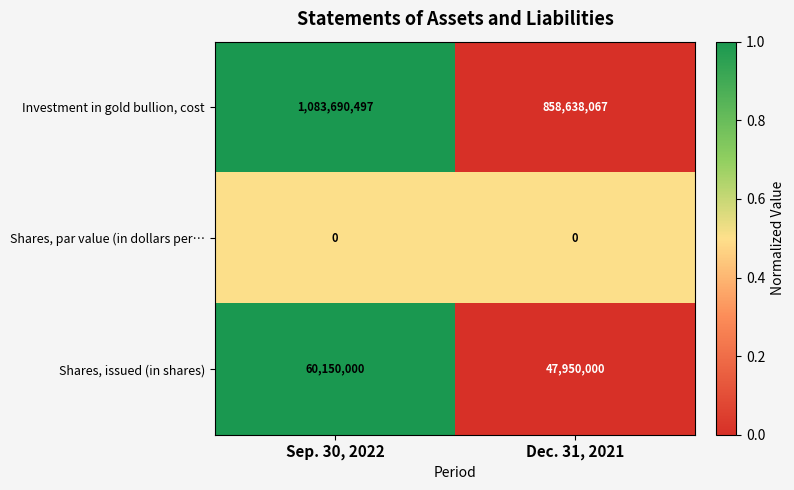

Which series has the widest spread of values?

Investment in gold bullion, cost